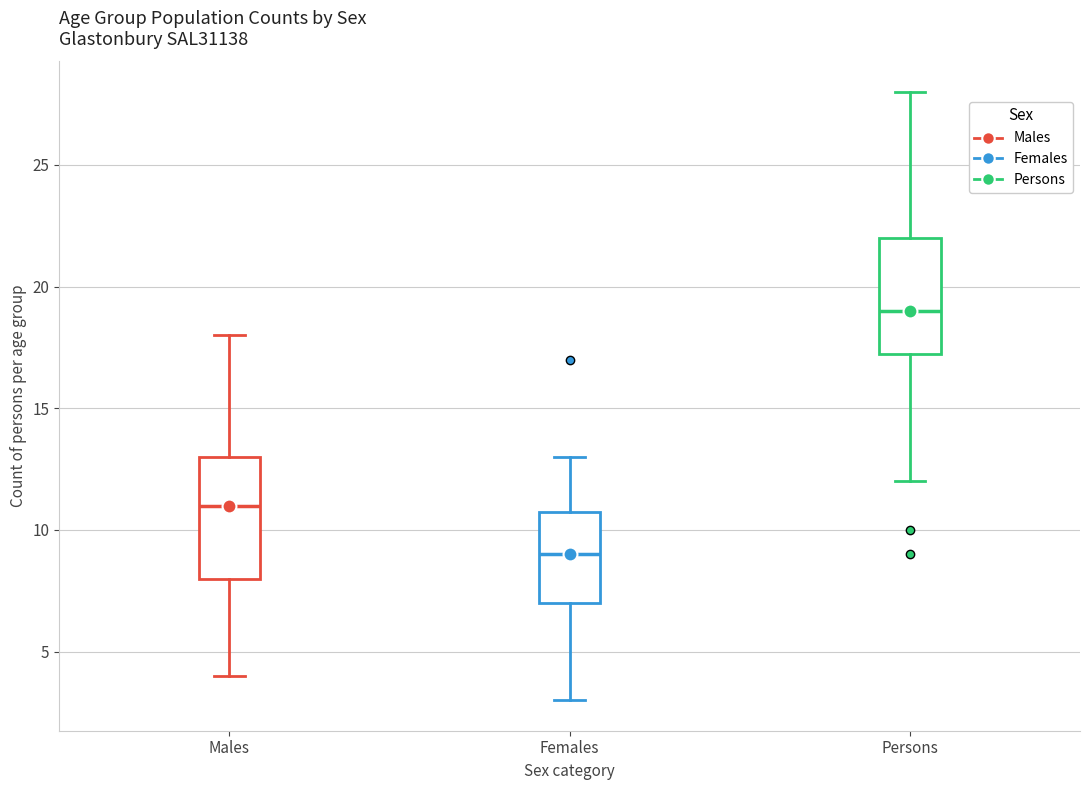

Where does the upper whisker of the box for Females end on the y-axis? The values are not printed on the chart, so give them approximately, as read against the axis.

13.0